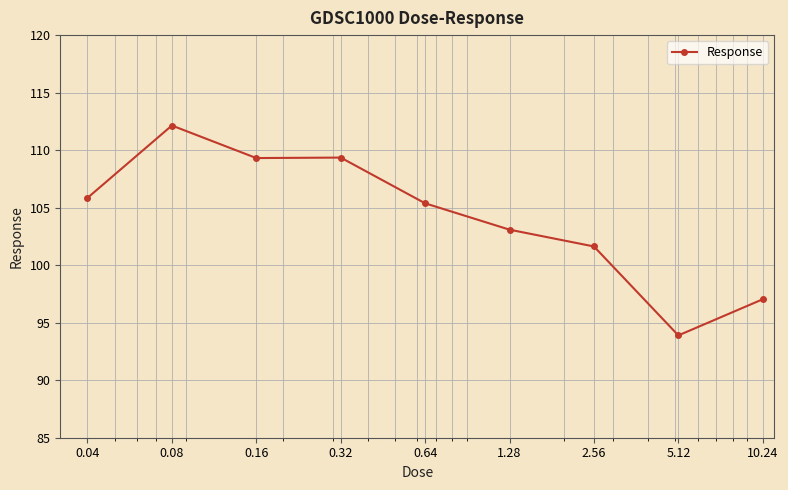

What is the greatest value displayed?

112.1